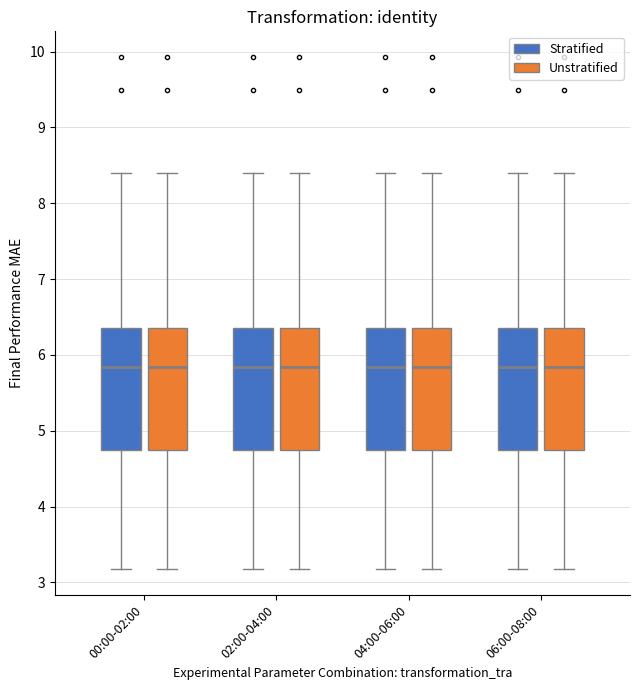

Where does the median line of the box for 04:00-06:00 (Stratified) sit on the y-axis? The values are not printed on the chart, so give them approximately, as read against the axis.

5.8